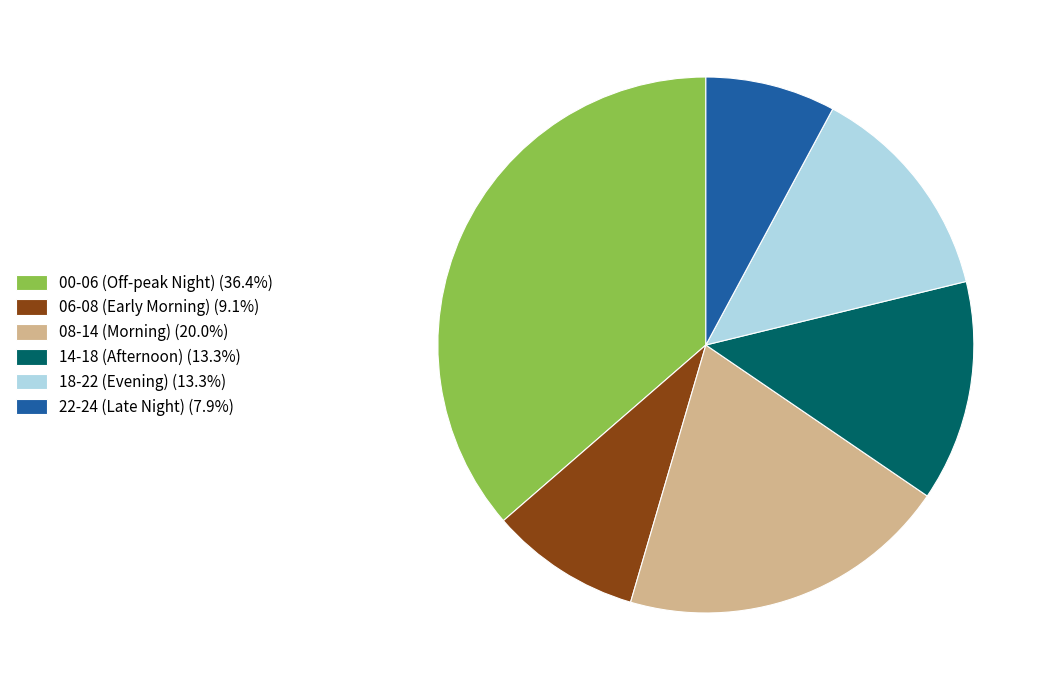

Does any single category account for the majority?

No